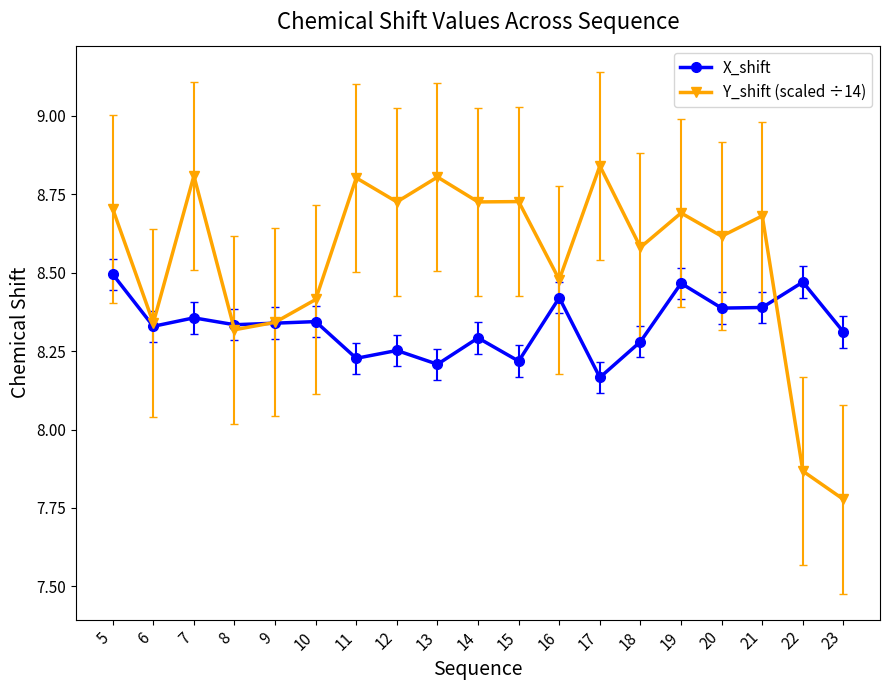

True or false: X_shift and Y_shift (scaled ÷14) cross at least once.

True